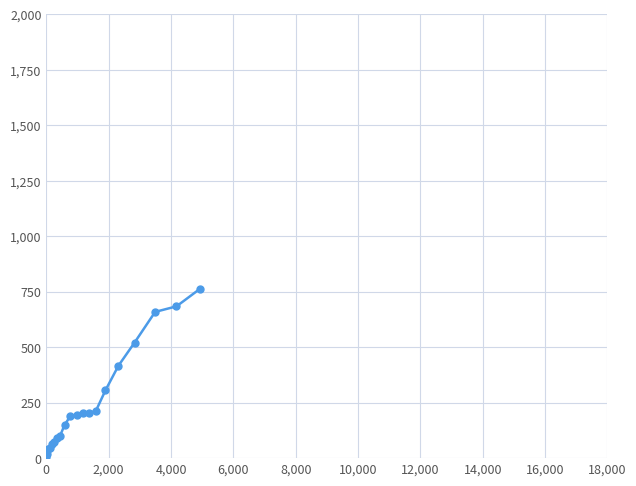

What is the maximum value shown in the chart?

764